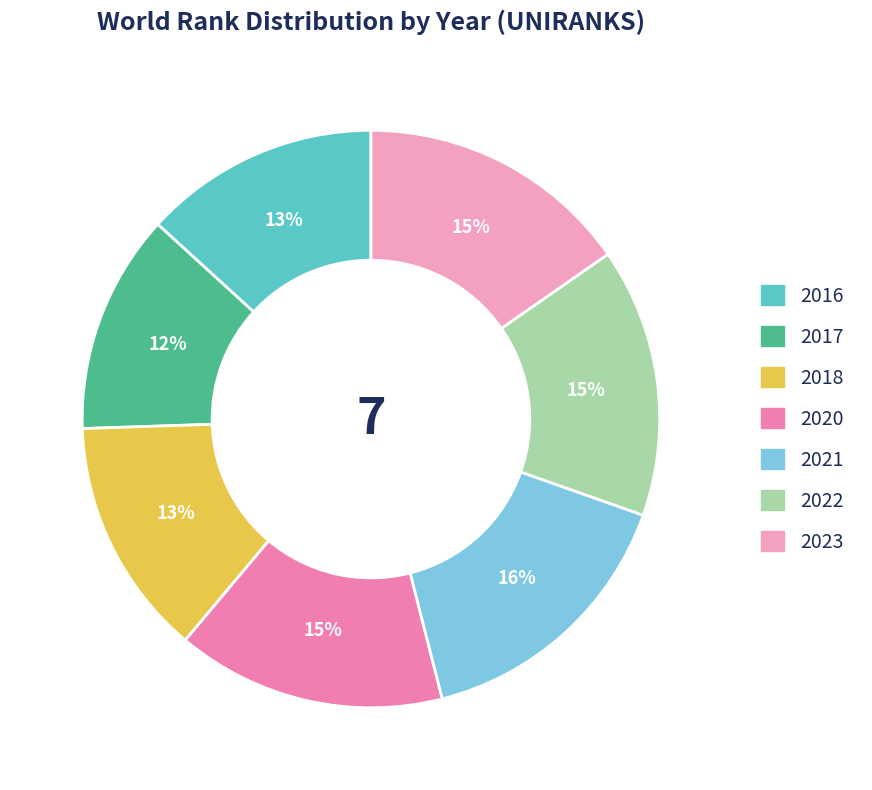

To the nearest percent, what percentage of the pie is 2018?

13%